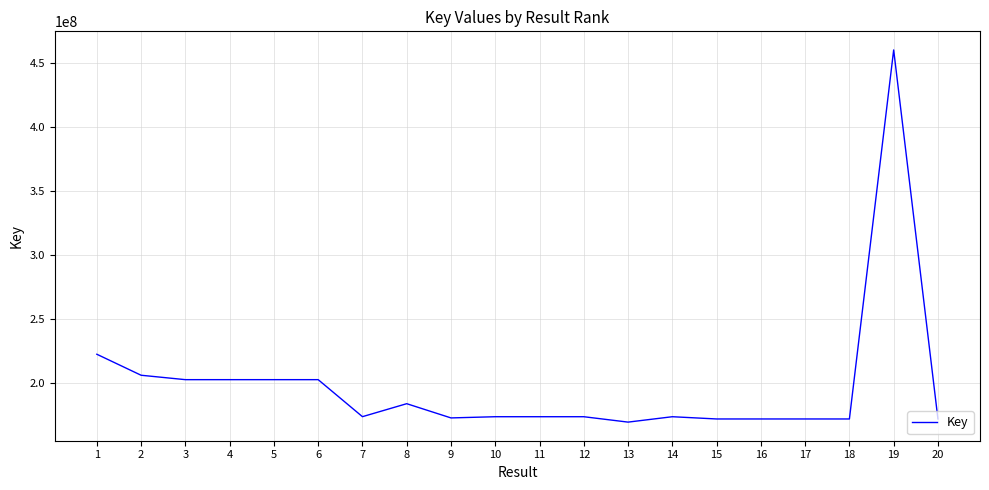

Is it true that the value at 14 is 107934727?

False